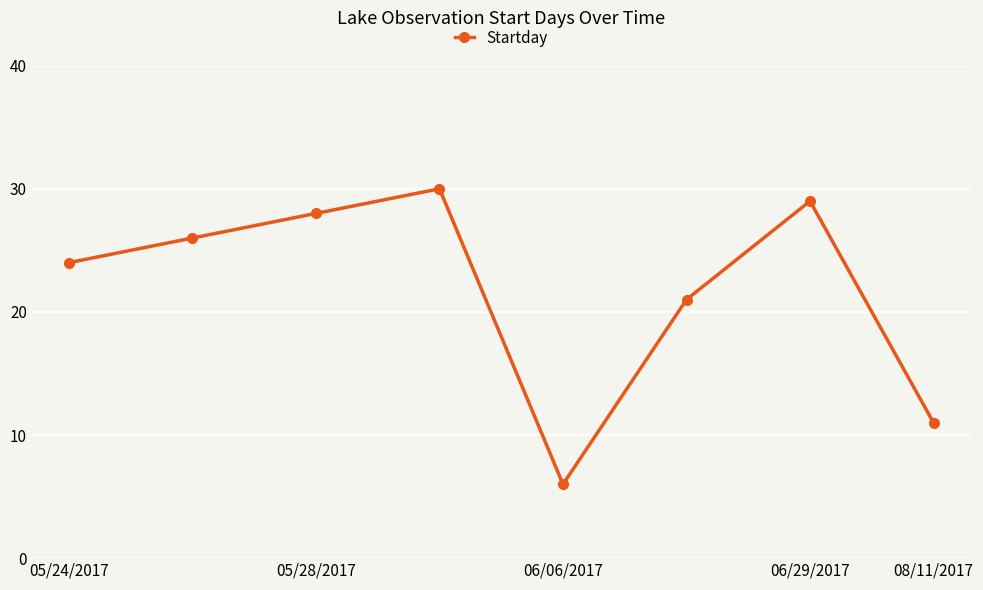

Reading left to right, transcribe all the data shown in this chart.

24	26	28	30	6	21	29	11